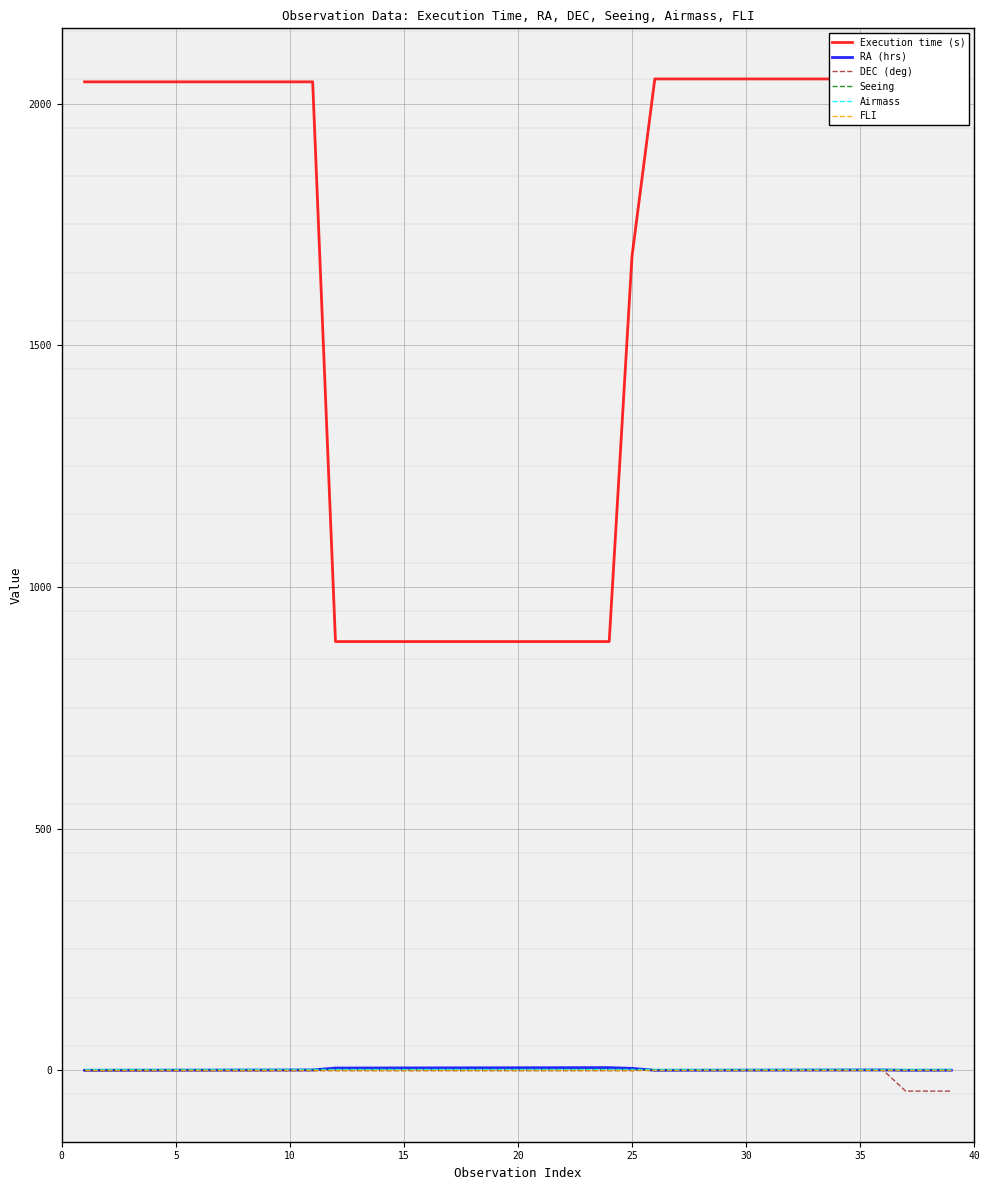

How many lines are shown in the chart?

6